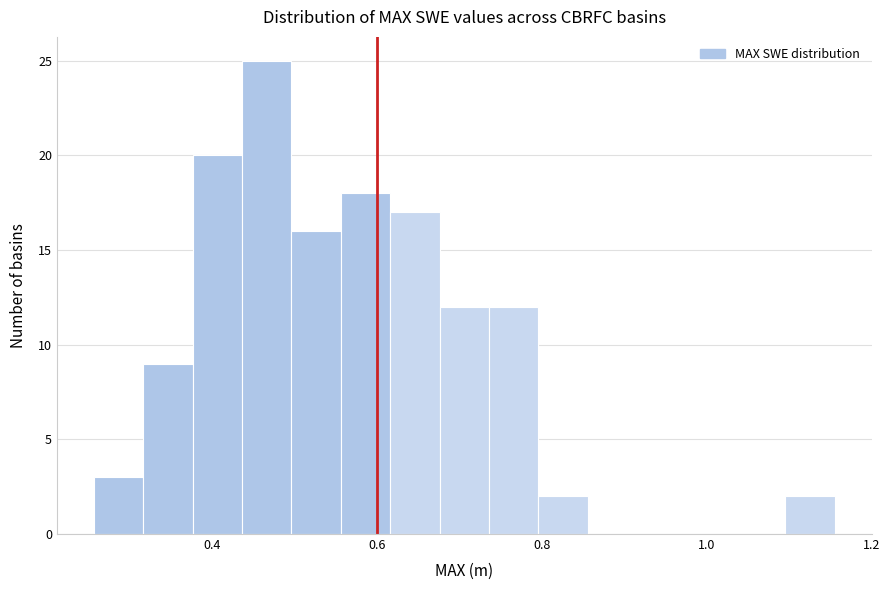

Around what value on the x-axis is the tallest bar? Give the approximate position of its centre, as read against the axis.

0.46